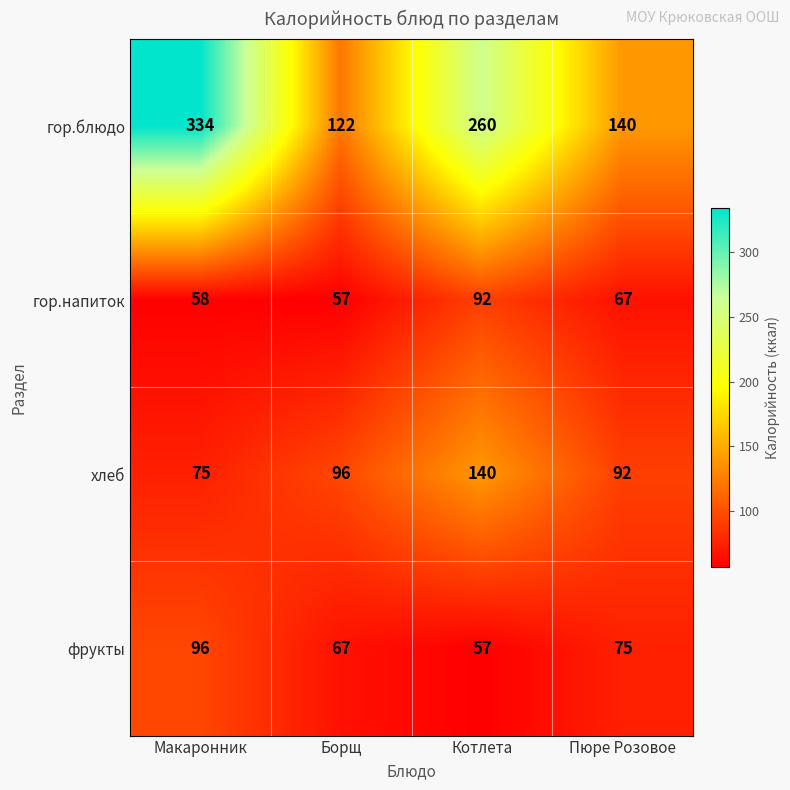

What is the difference between the maximum and second lowest values in the фрукты series?

29